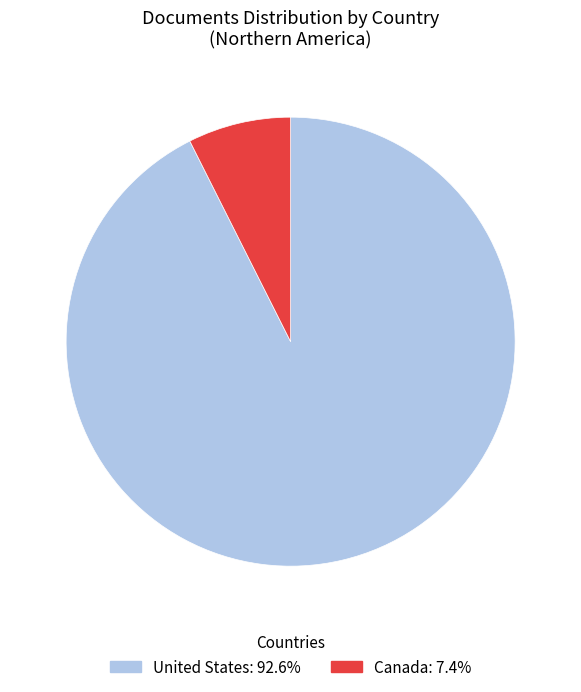

Which has a higher value, United States or Canada?

United States